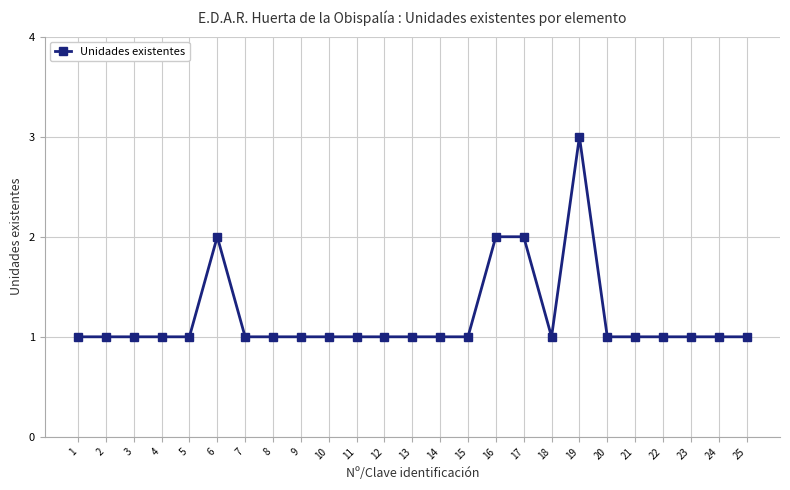

What is the sum of all values?

30